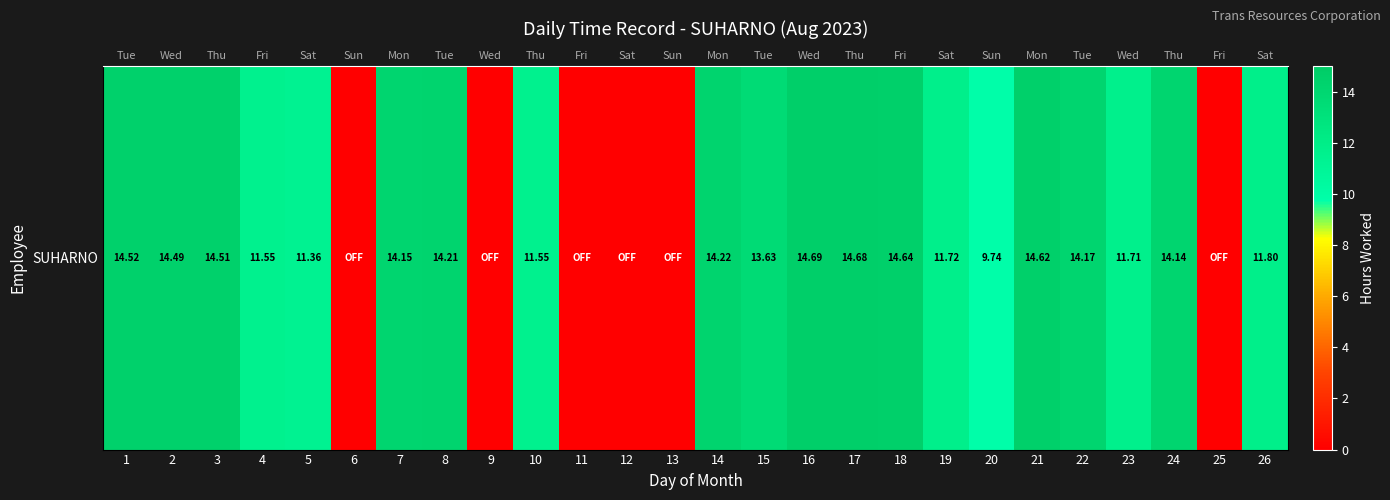

What is the maximum value shown in the chart?

14.7